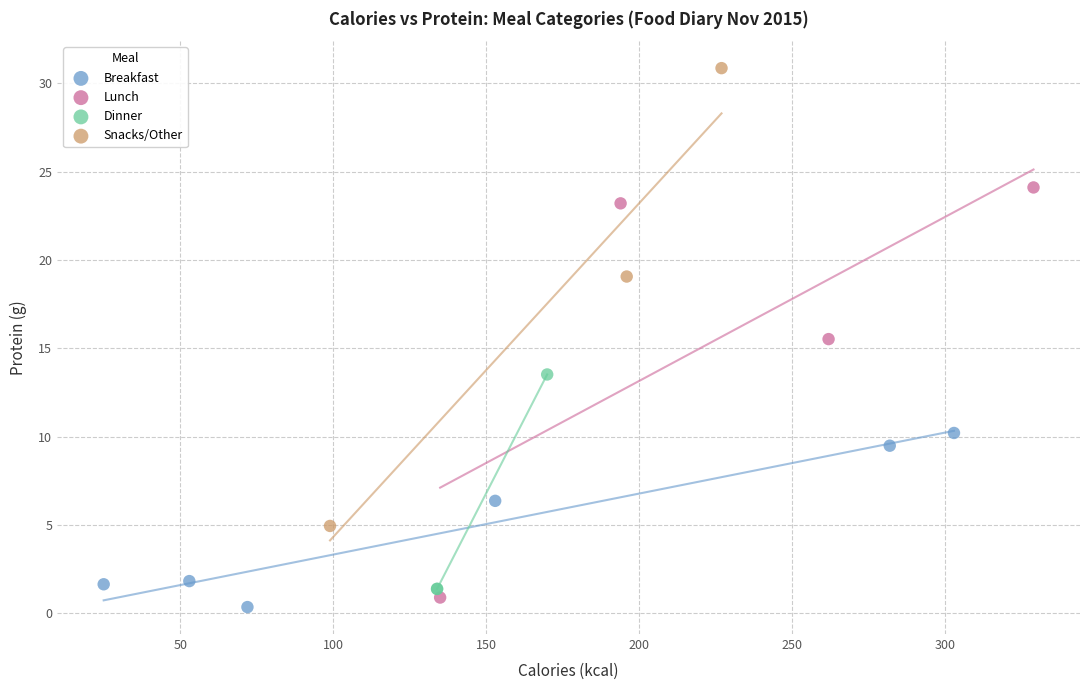

What are all the series names shown in the legend?

Breakfast, Lunch, Dinner, Snacks/Other